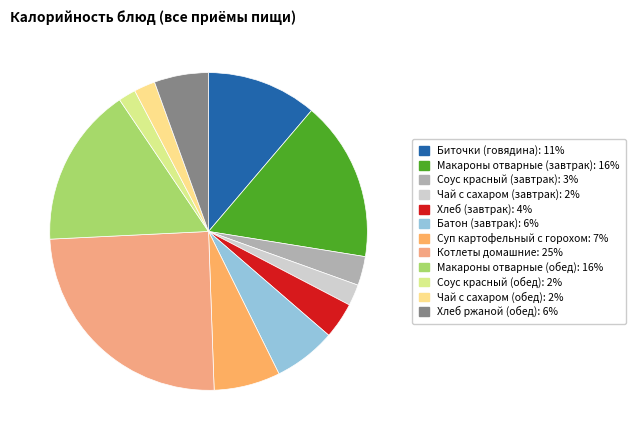

Combined, what portion of the pie is Батон (завтрак) and Хлеб (завтрак)?

10.0%